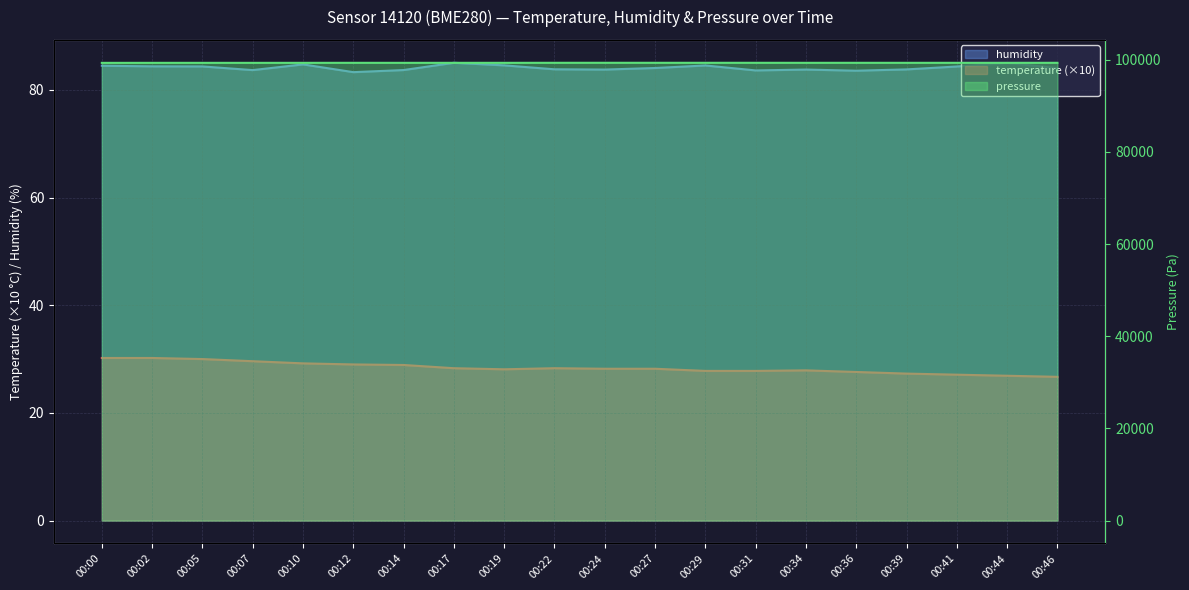

Which label corresponds to the smallest value in the chart?

00:46